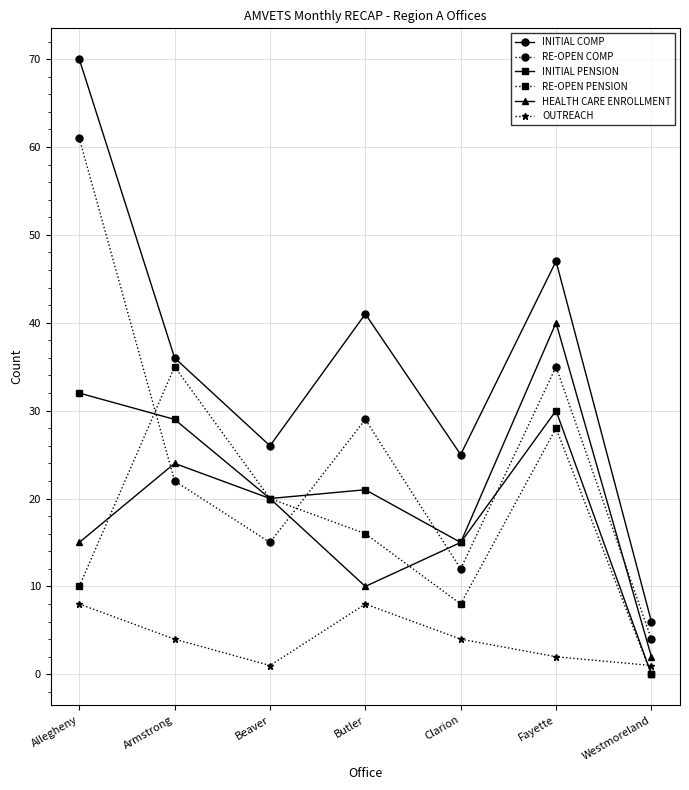

Rank the series by their maximum value, from highest to lowest.

INITIAL COMP, RE-OPEN COMP, HEALTH CARE ENROLLMENT, RE-OPEN PENSION, INITIAL PENSION, OUTREACH